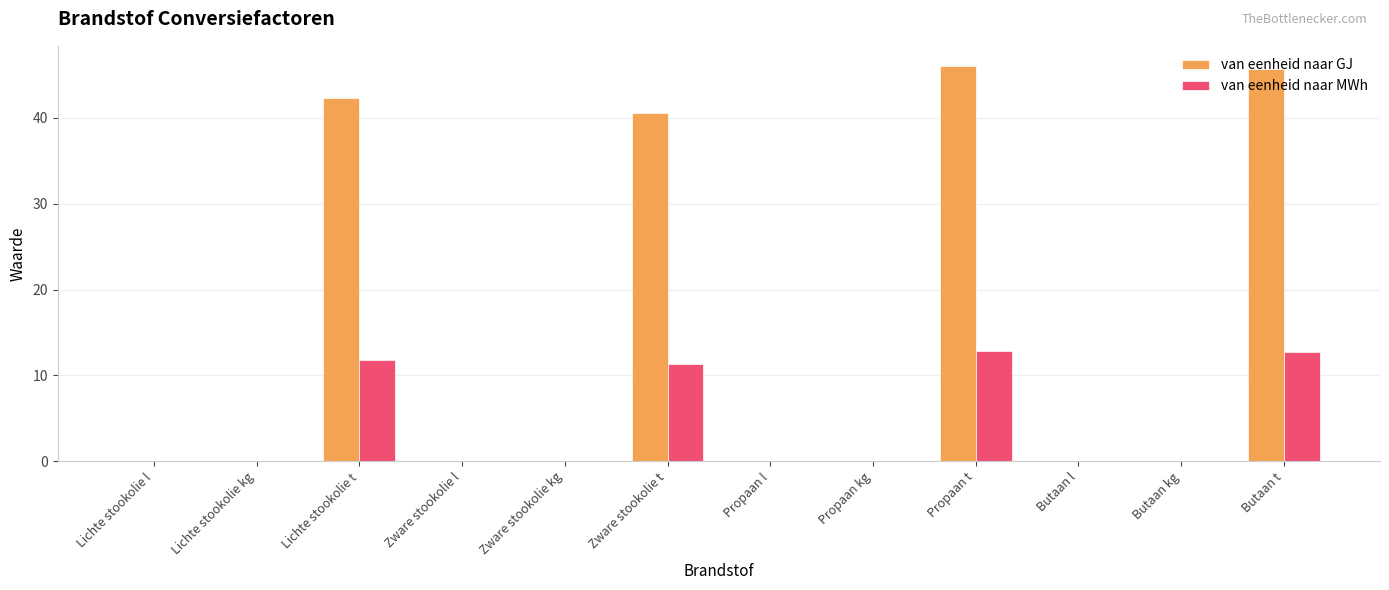

The value of van eenheid naar GJ at Lichte stookolie t is 42.3. True or false?

True